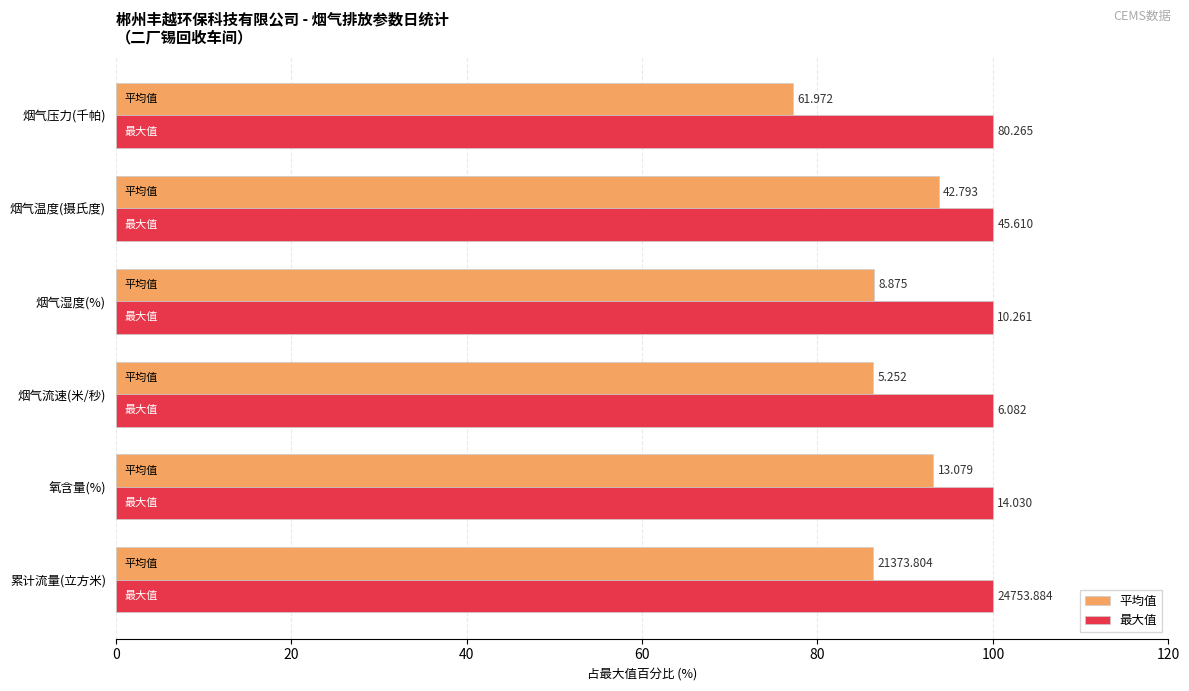

What are all the series names shown in the legend?

平均值, 最大值